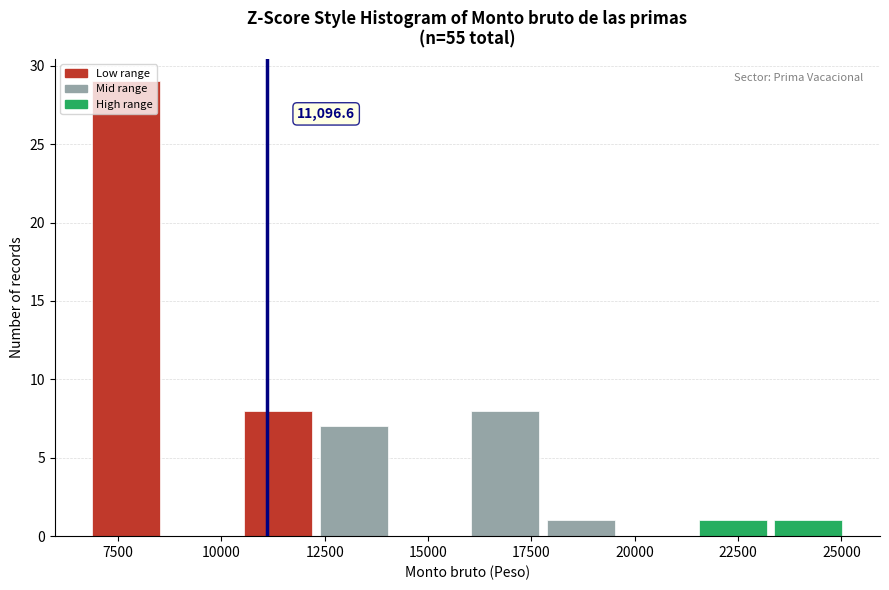

Read against the x-axis, roughly where is the centre of the tallest bar?

7500